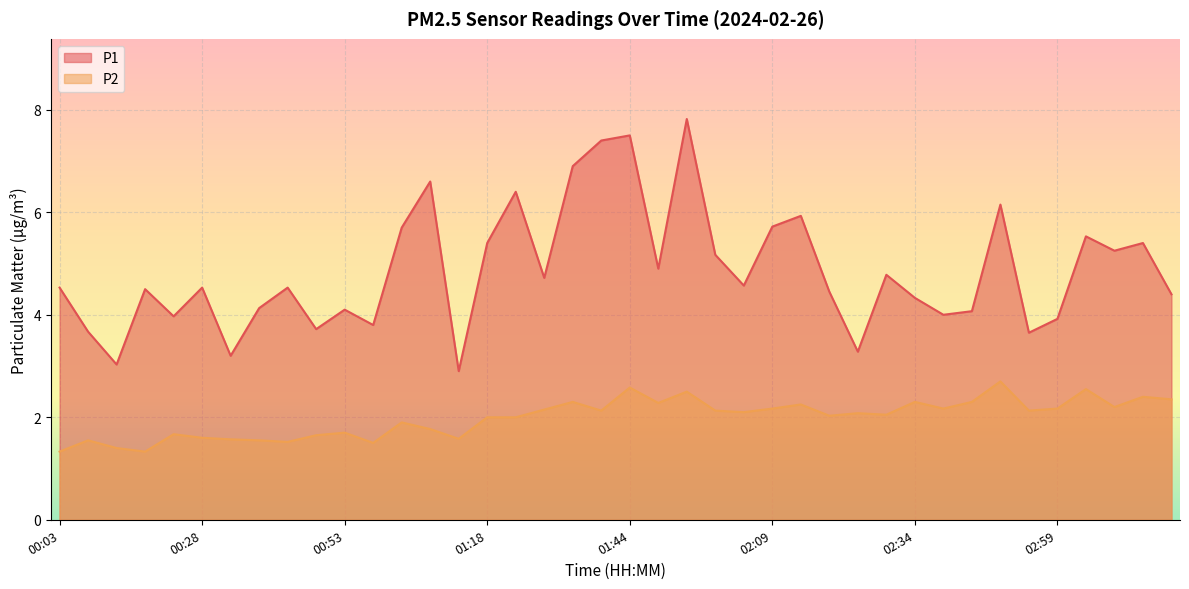

Does the chart display data point markers on the line(s)?

No